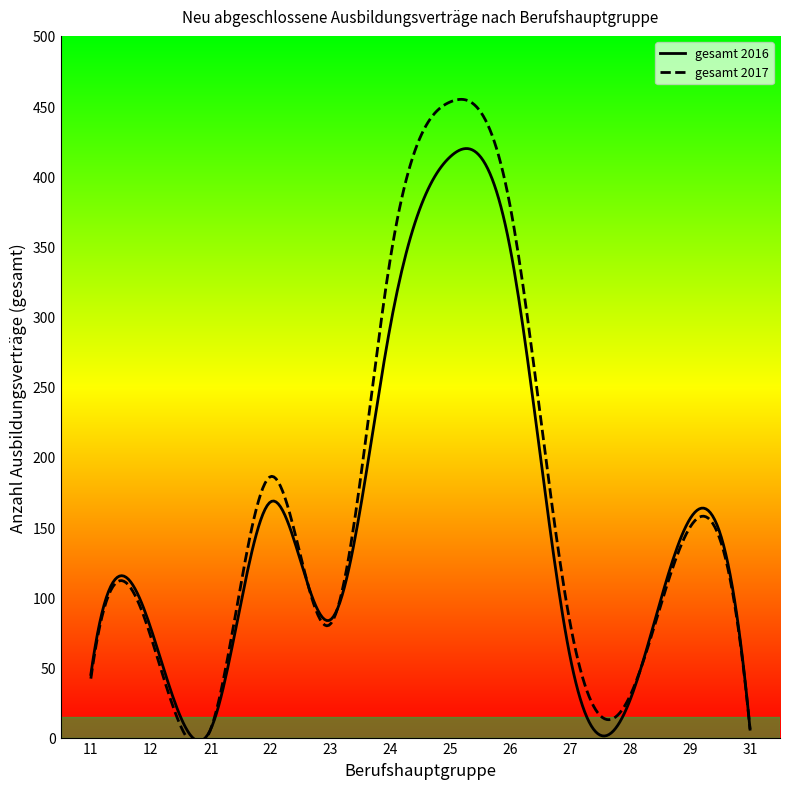

How many series are shown in this chart?

2